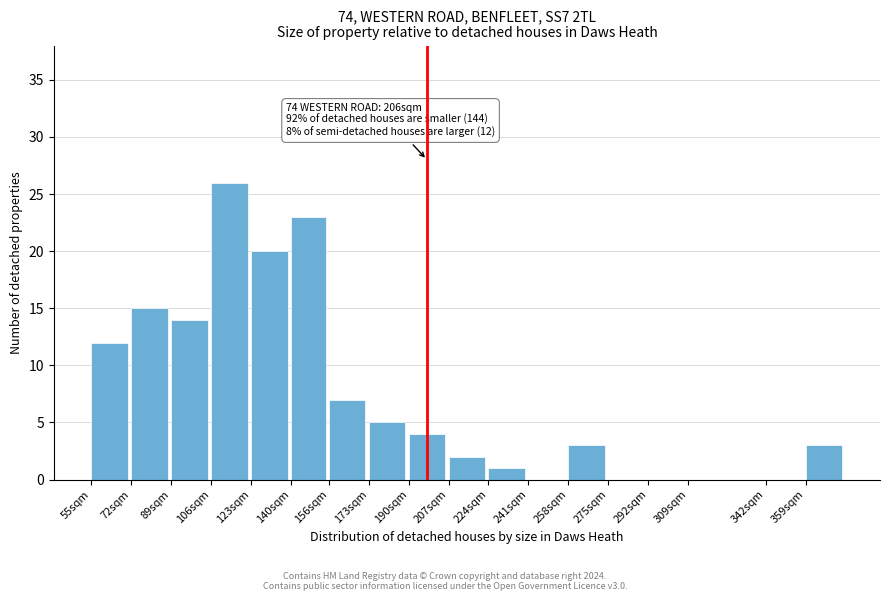

Reading left to right, list all the values displayed in this chart.

55sqm=12	72sqm=15	89sqm=14	106sqm=26	123sqm=20	140sqm=23	156sqm=7	173sqm=5	190sqm=4	207sqm=2	224sqm=1	241sqm=0	258sqm=3	275sqm=0	292sqm=0	309sqm=0	342sqm=0	359sqm=3